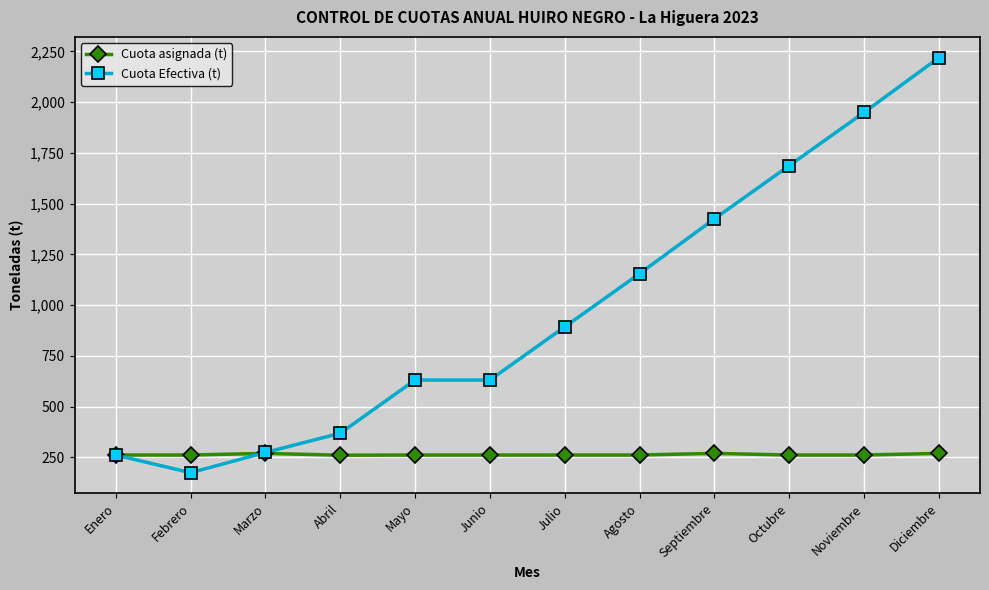

What is the approximate value of Cuota Efectiva (t) at Noviembre?

1949.1